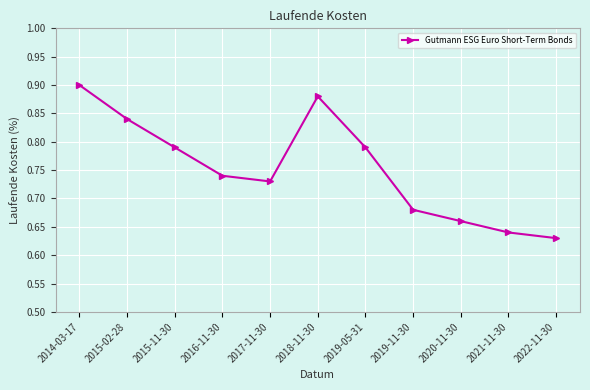

Which category has the highest value across all series?

2014-03-17